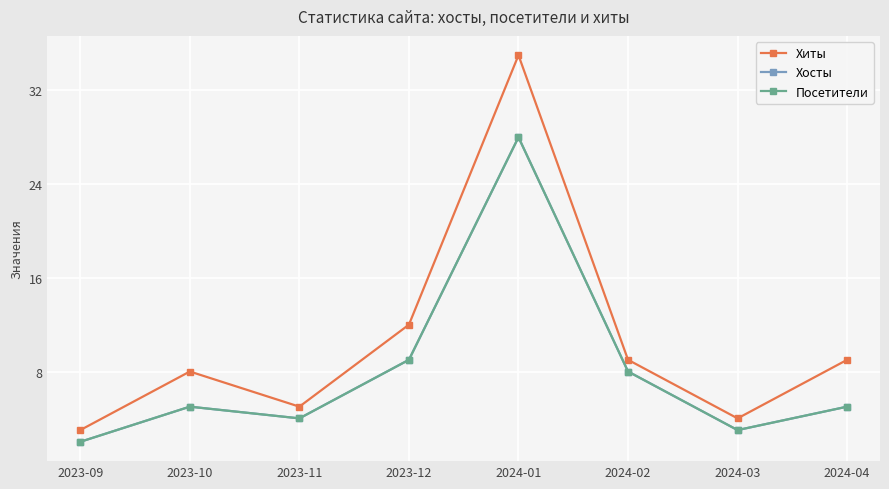

In Посетители, how many points are lower than both neighbors (excluding endpoints)?

2